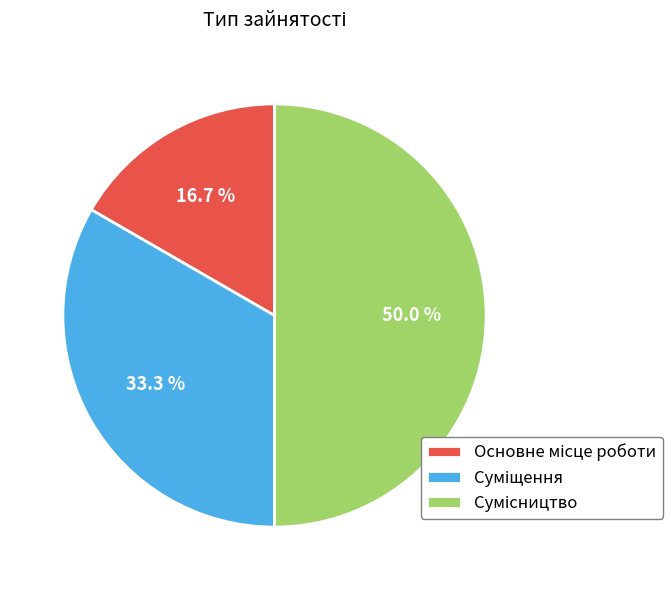

Count the number of slices in the pie.

3